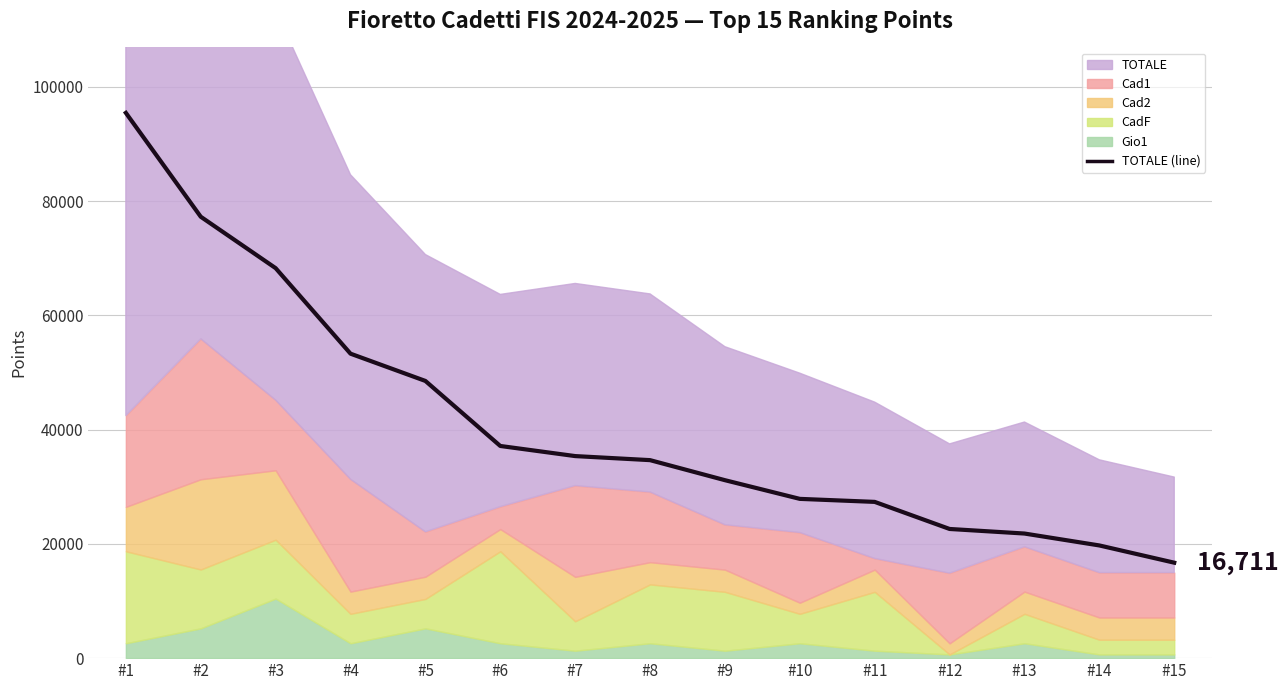

Reading right to left, list all the values displayed in this chart.

#15=16710.5	#14=19728.9	#13=21813.8	#12=22613.3	#11=27353.9	#10=27881.7	#9=31153.8	#8=34663.3	#7=35372.8	#6=37143.7	#5=48527.2	#4=53301.2	#3=68274.0	#2=77274.8	#1=95456.5